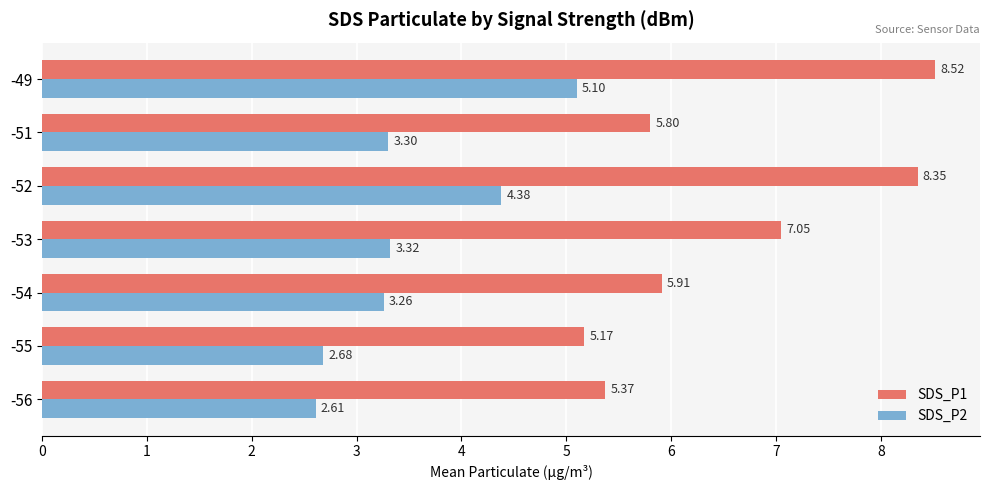

At how many categories does at least one series exceed 3?

7